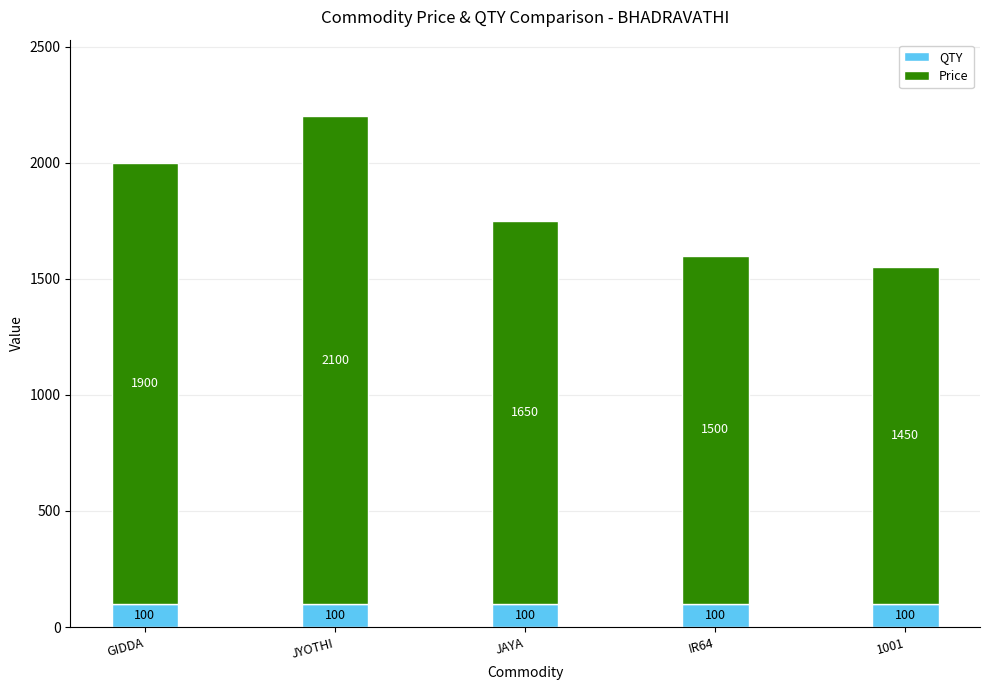

Reading left to right, what are the values for QTY?

100	100	100	100	100